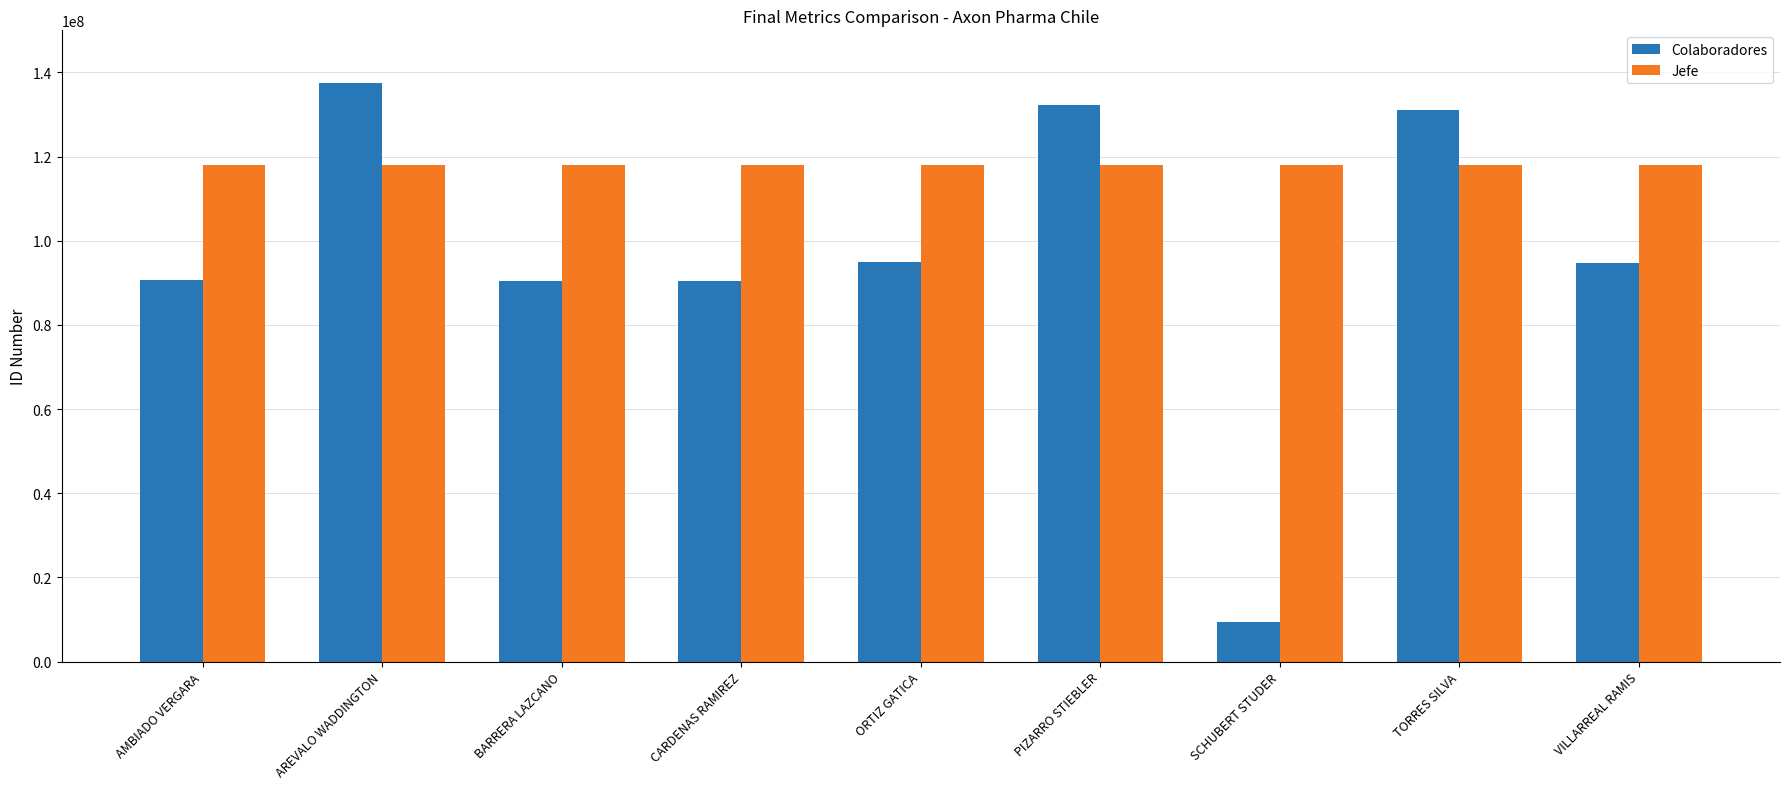

True or false: Colaboradores has a value of 137569116 at AREVALO WADDINGTON.

True